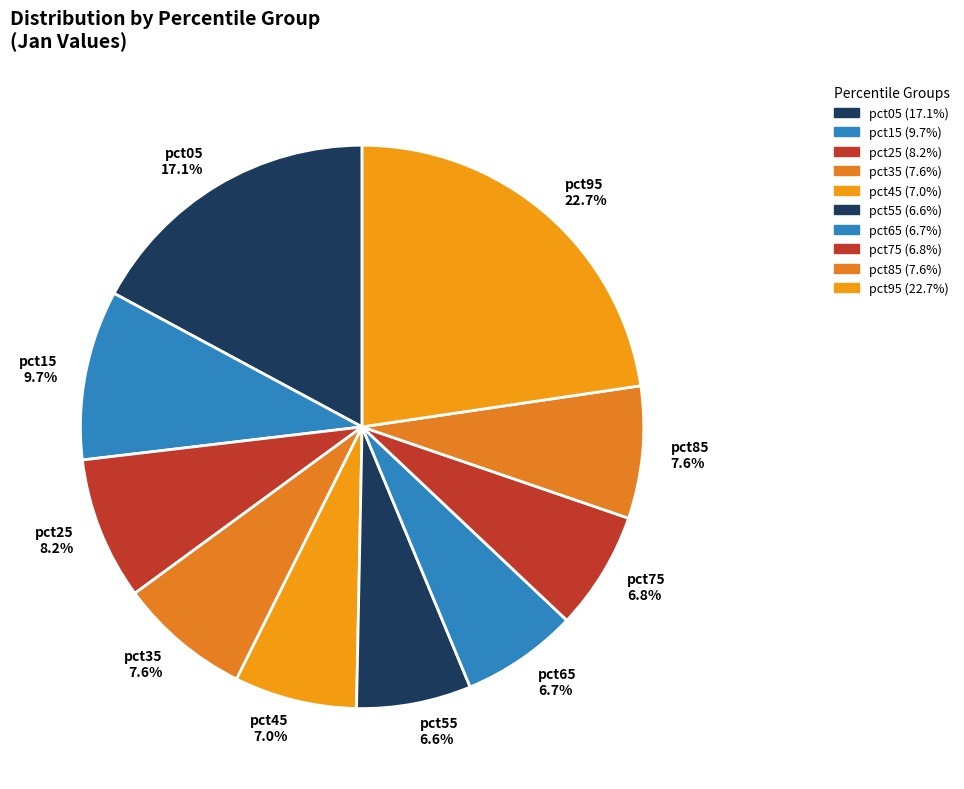

Count the number of slices in the pie.

10